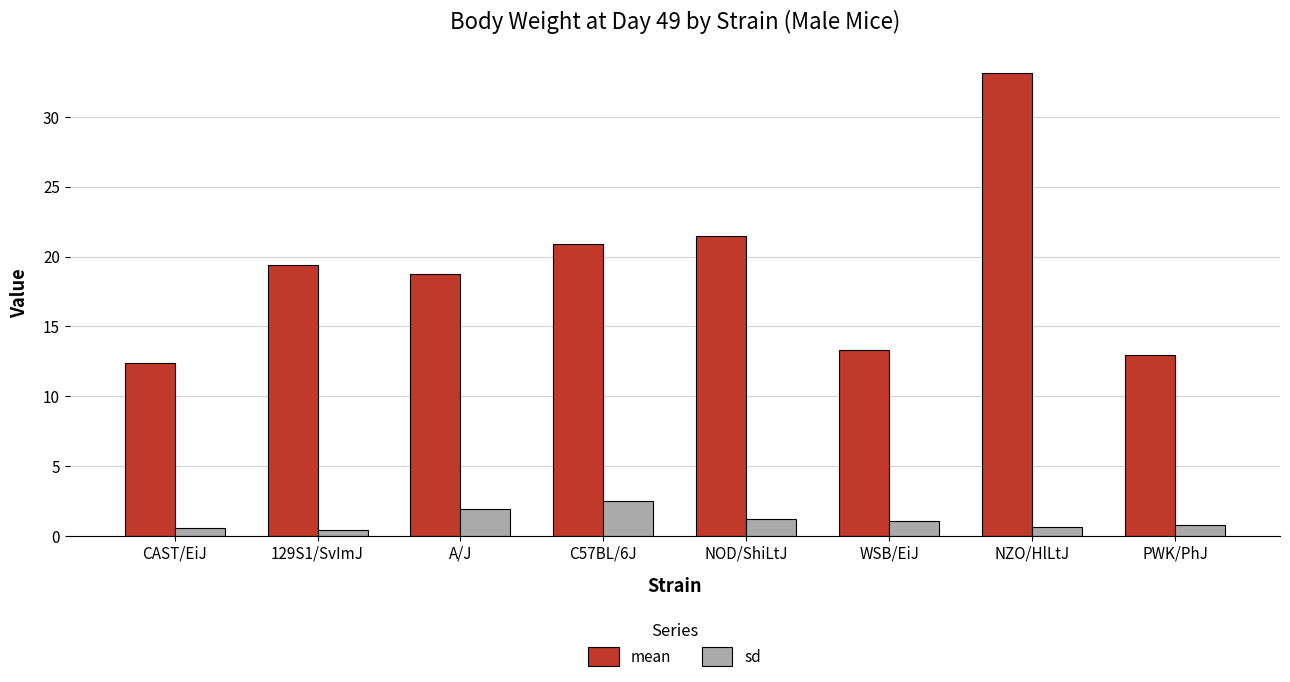

At NZO/HlLtJ, list the series in order from largest to smallest.

mean, sd